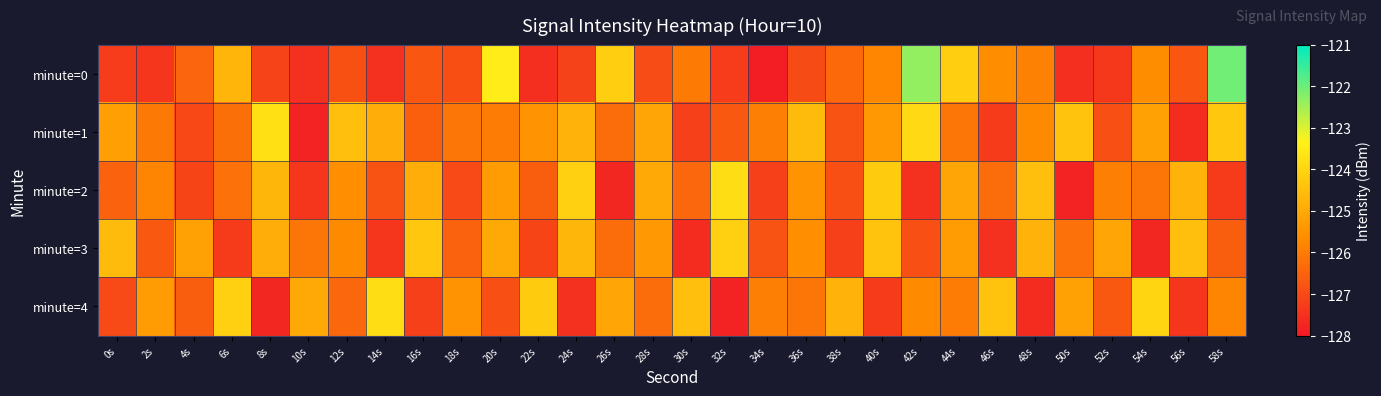

At 0s, list the series in order from smallest to largest.

minute=0, minute=4, minute=2, minute=1, minute=3